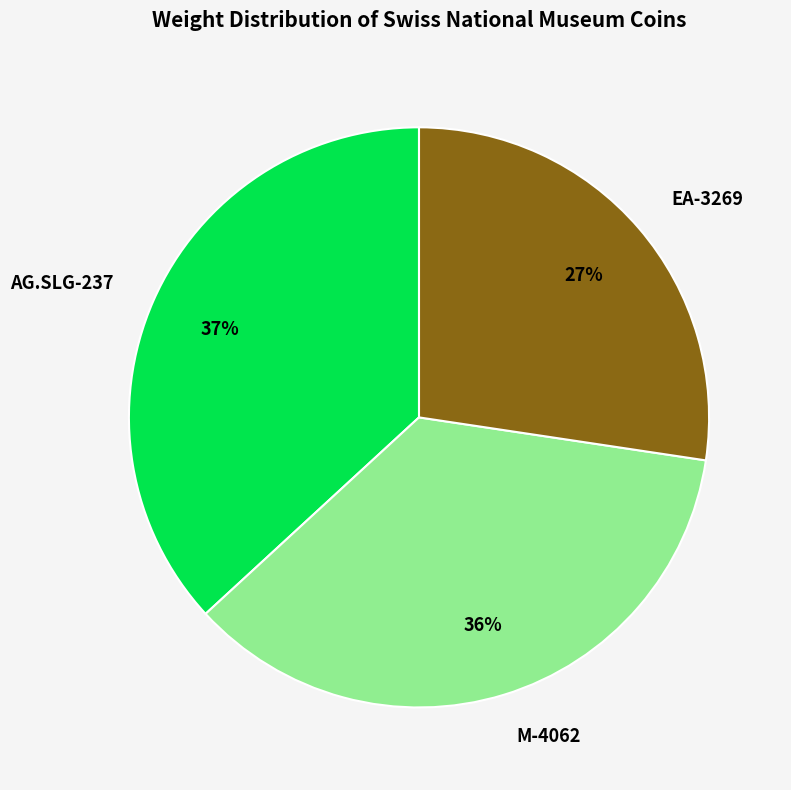

Between EA-3269 and M-4062, which is larger?

M-4062